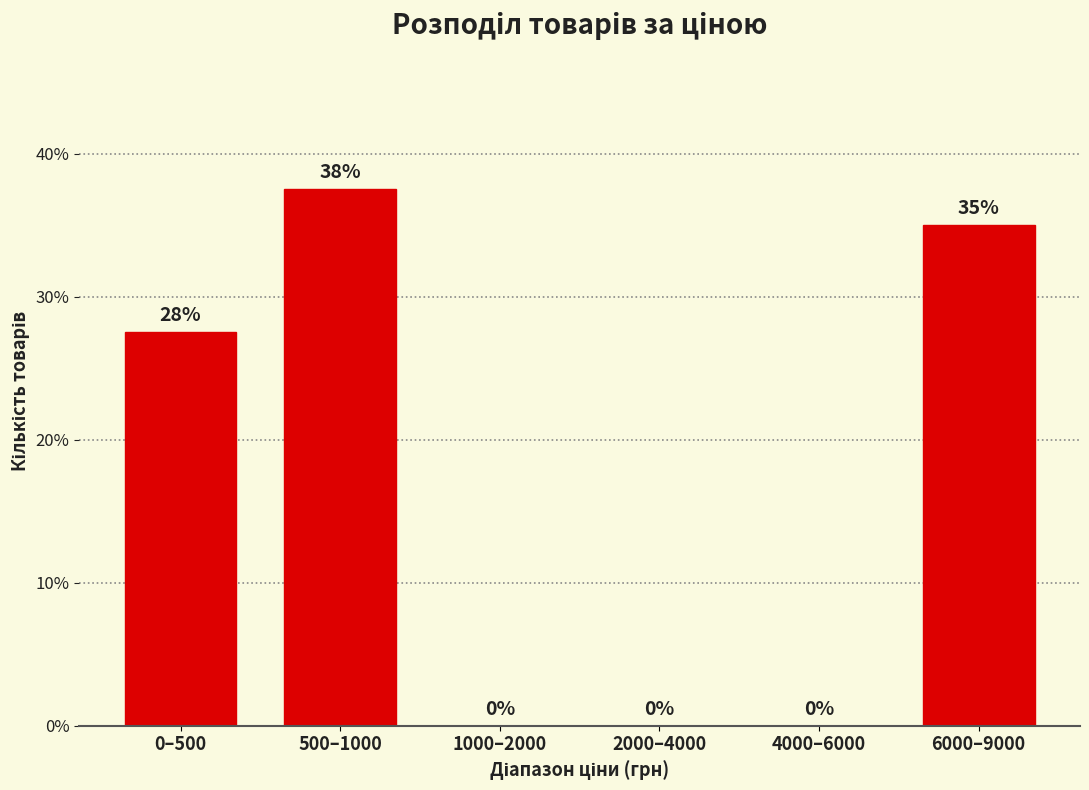

Which has a higher value, 0–500 or 2000–4000?

0–500